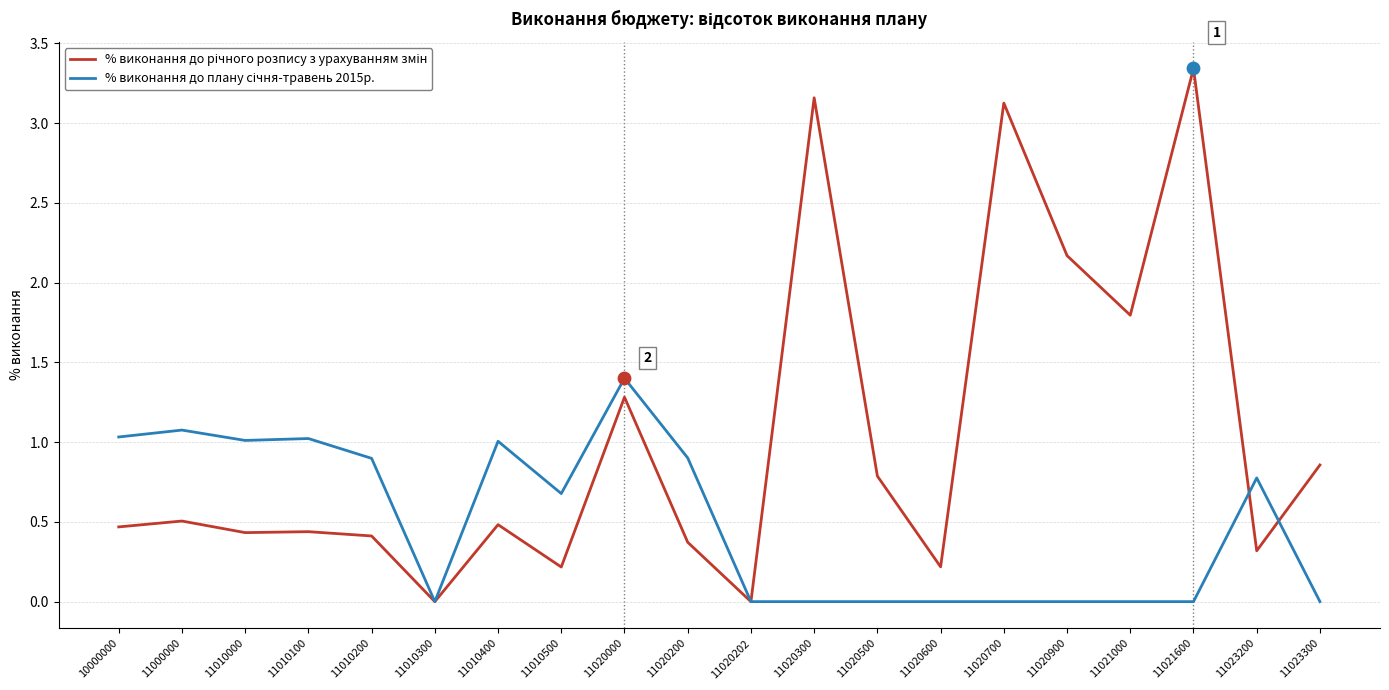

What is the difference between the highest and lowest values at 11010000?

0.6